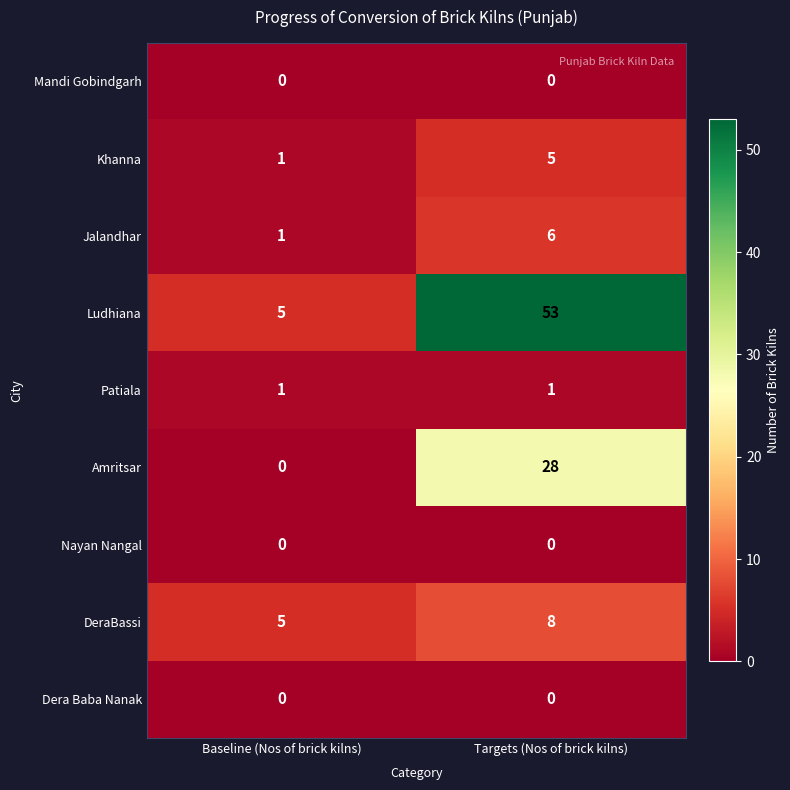

Which series has the largest total across all categories?

Ludhiana